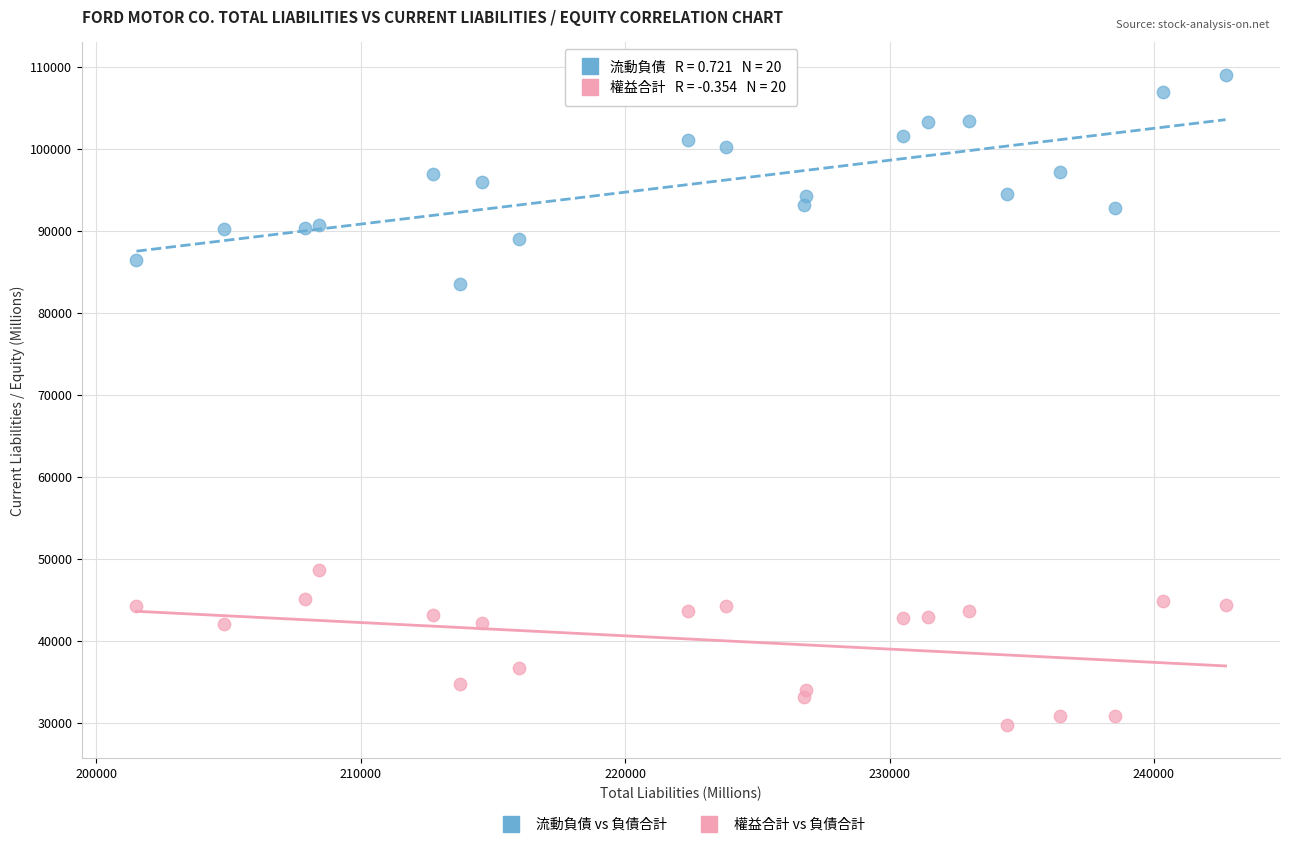

What are all the series names shown in the legend?

流動負債 vs 負債合計, 權益合計 vs 負債合計